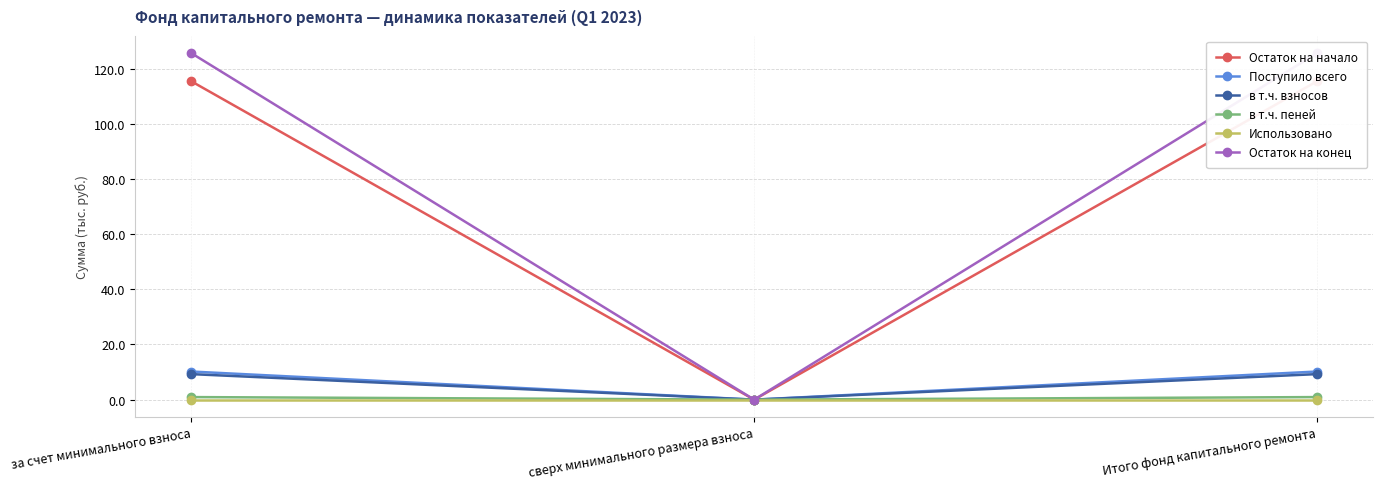

Is this an area chart (filled region under the line)?

No